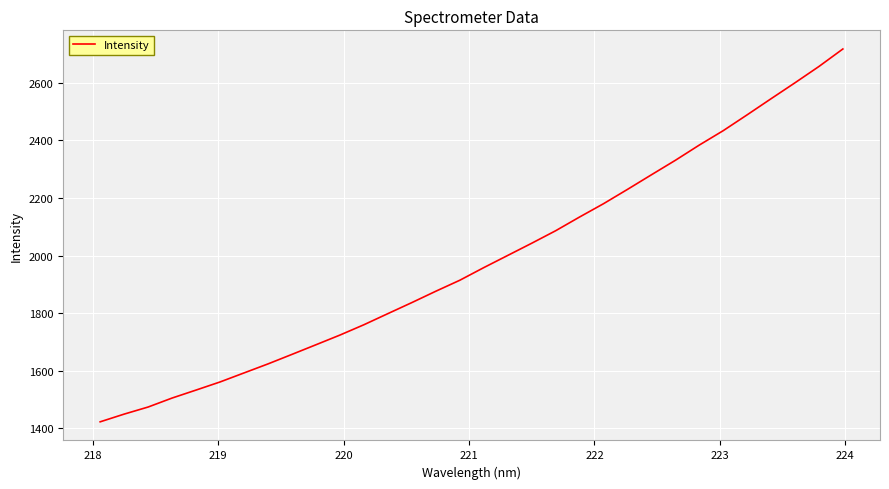

What is the minimum value shown in the chart?

1422.6